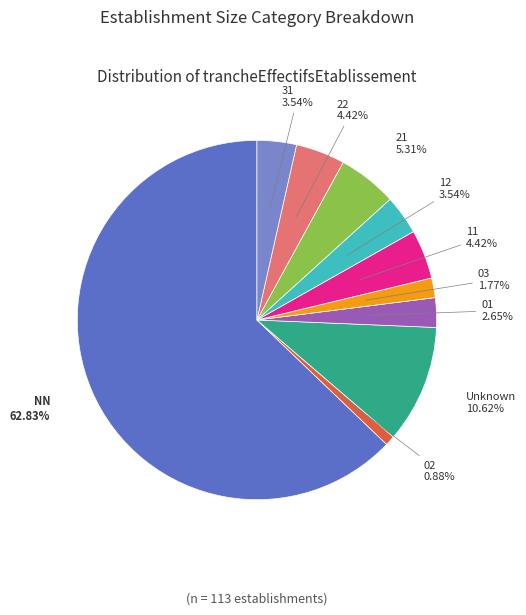

Is there any slice that represents more than half of the pie?

Yes